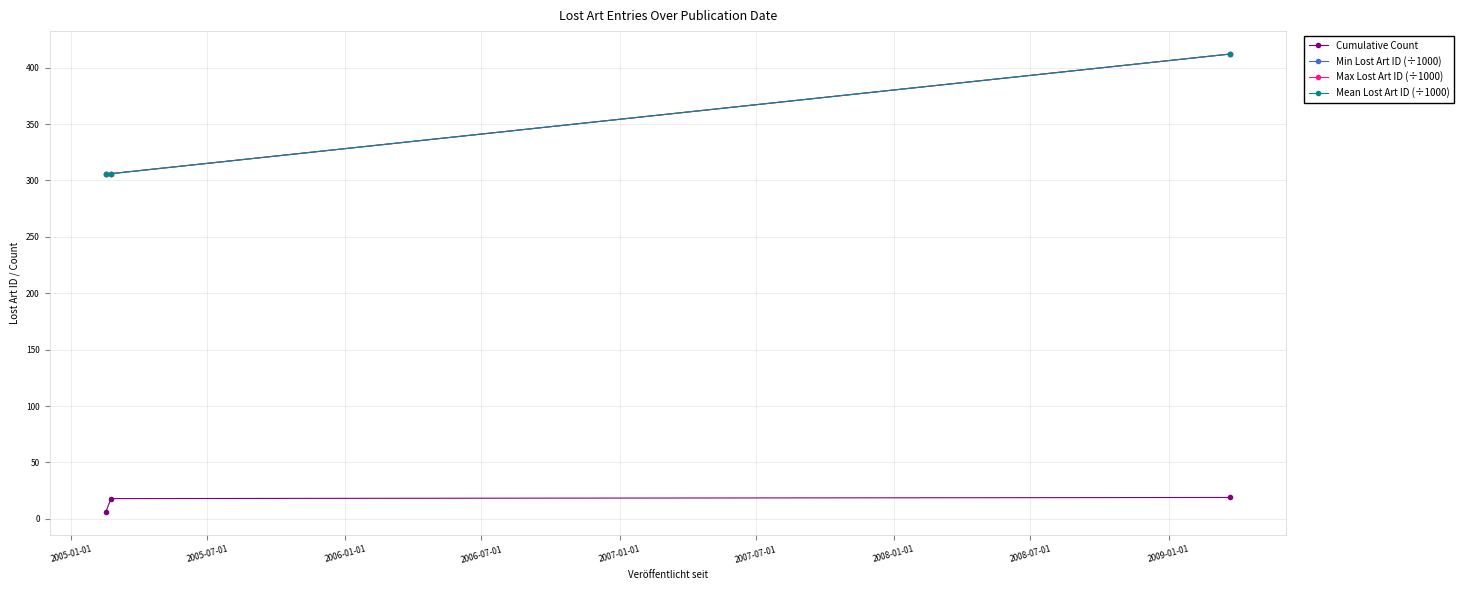

Which series has the widest spread of values?

Min Lost Art ID (÷1000)